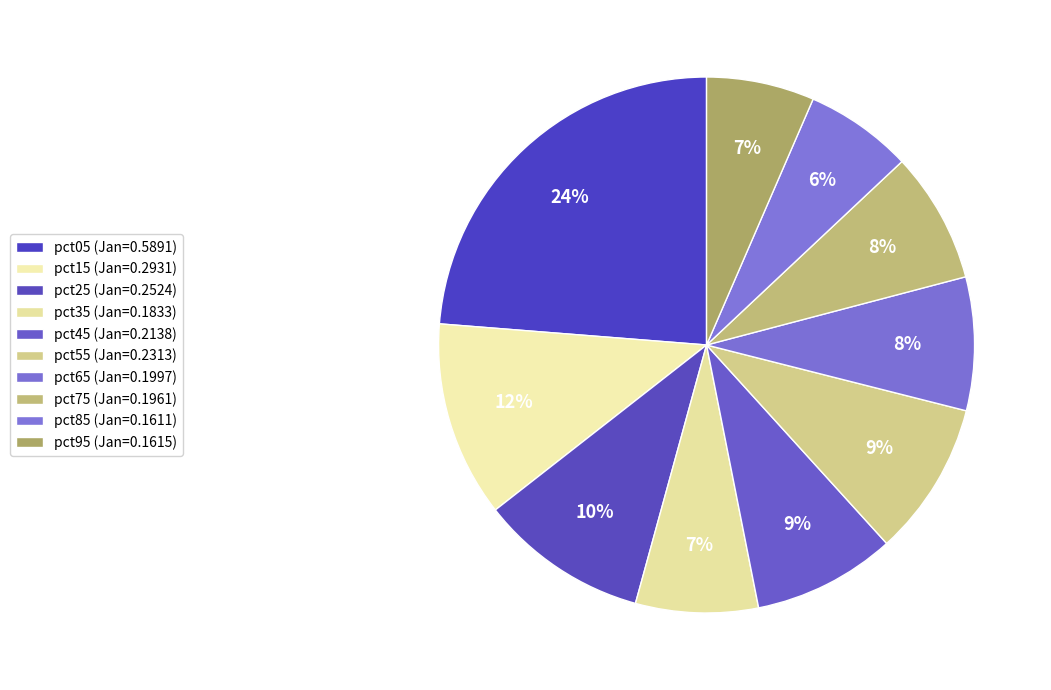

What is the total percentage of pct85 and pct65?

14.5%